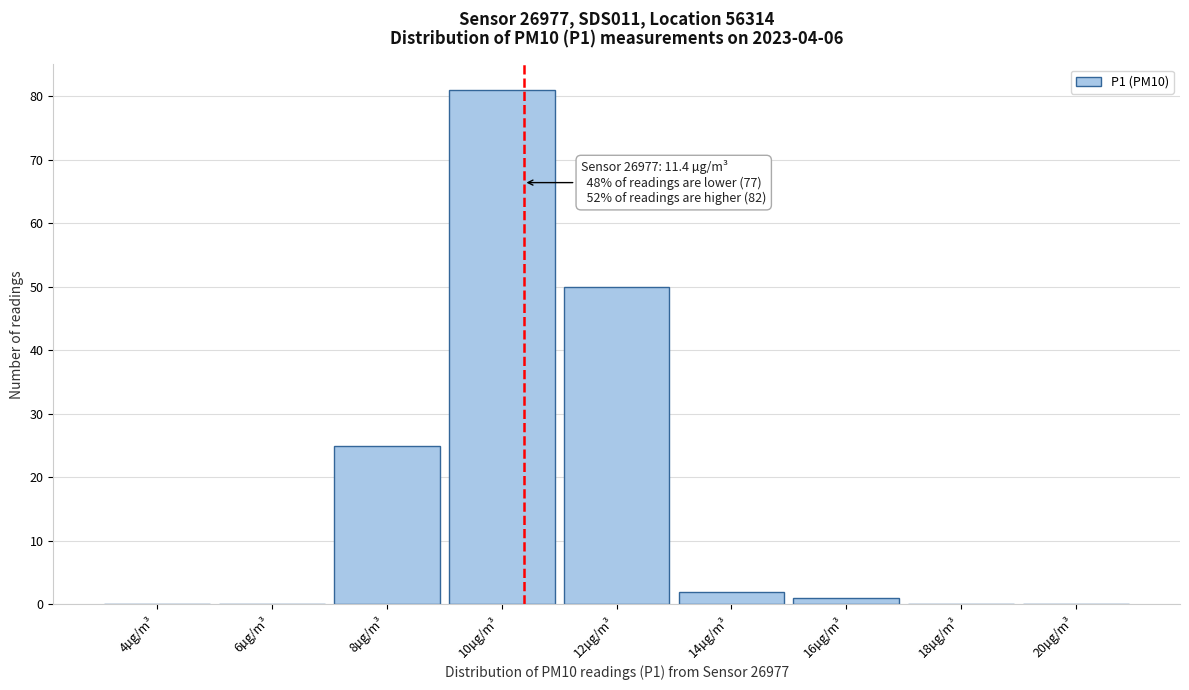

Reading left to right, transcribe all the data shown in this chart.

4µg/m³=0	6µg/m³=0	8µg/m³=25	10µg/m³=81	12µg/m³=50	14µg/m³=2	16µg/m³=1	18µg/m³=0	20µg/m³=0